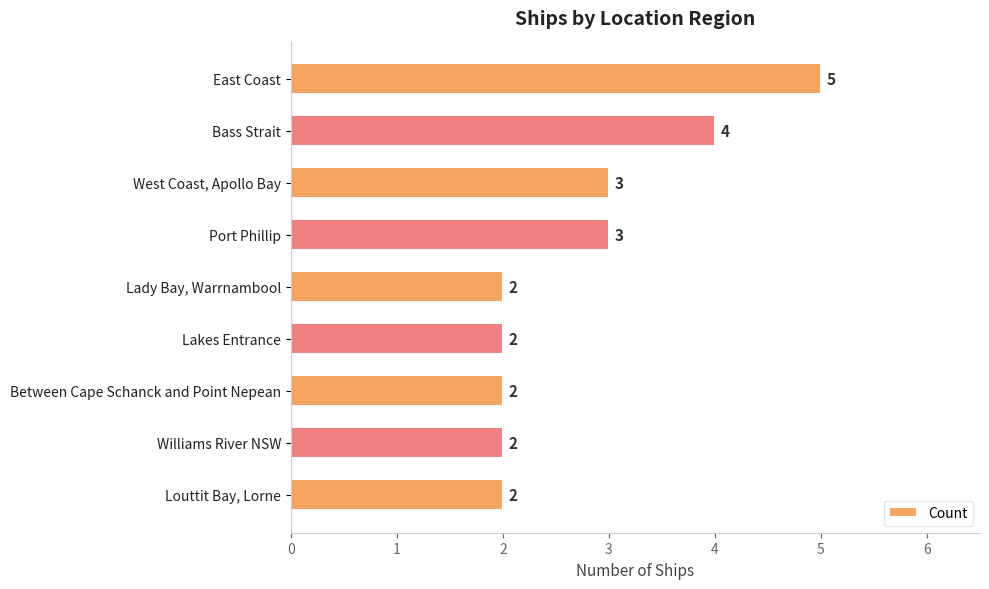

How many bars are there in total?

9